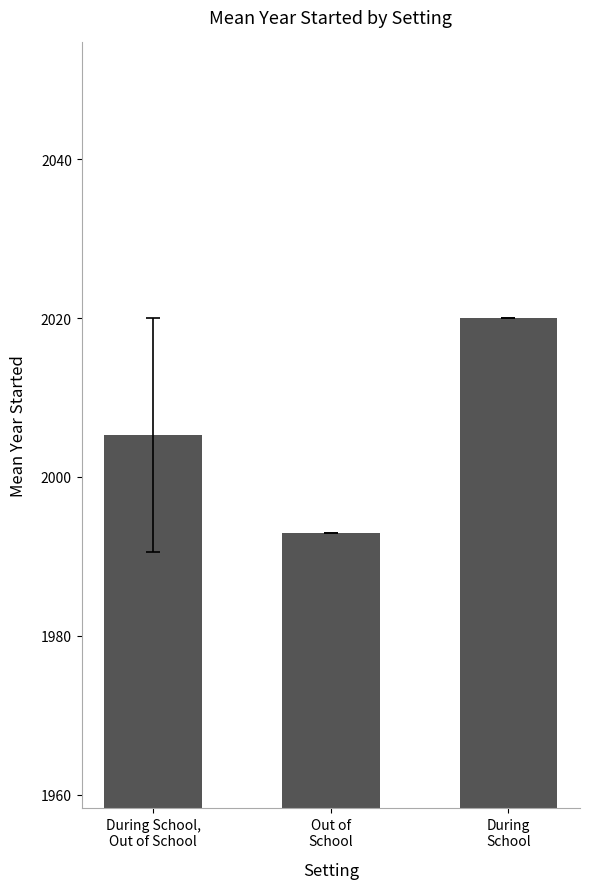

The chart shows a value of 2980.3 at During School,
Out of School. True or false?

False